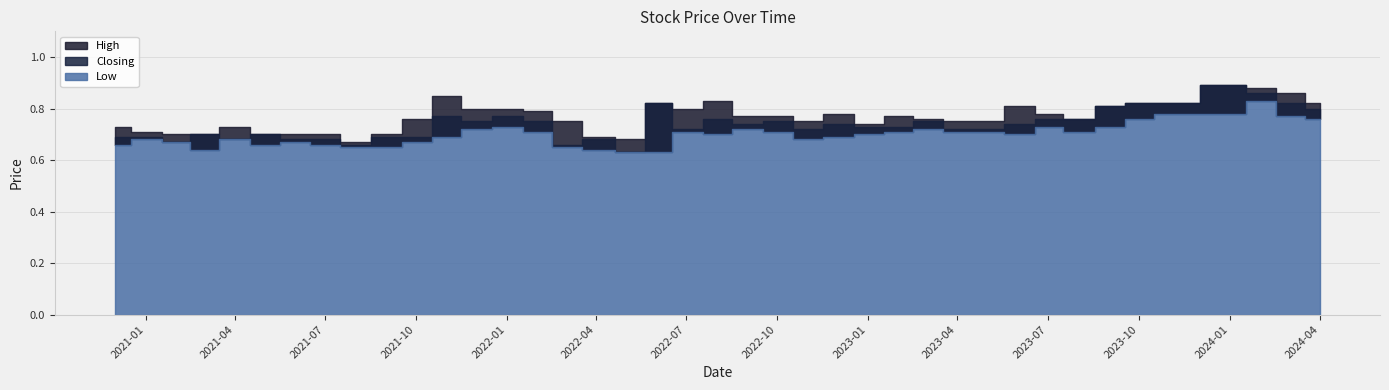

True or false: Low has a value of 0.7 at 01/06/2021.

True